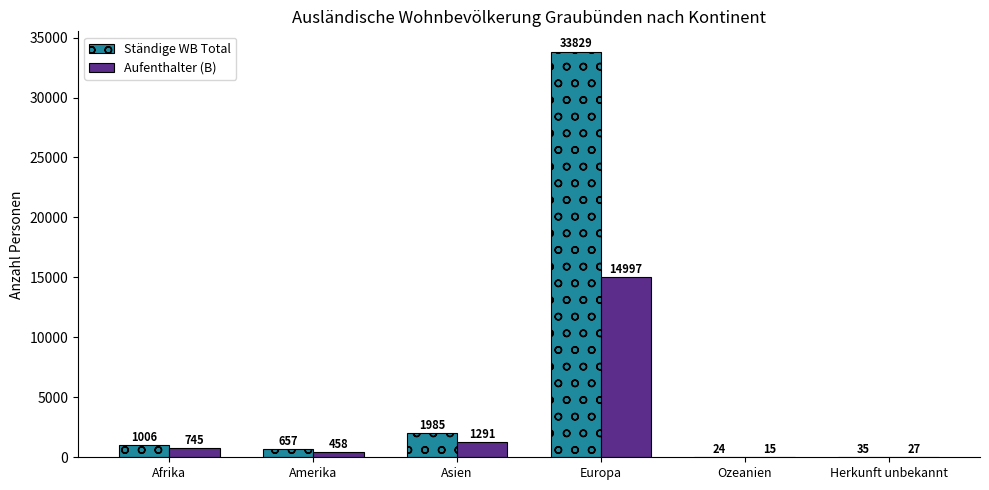

Which category has the highest value in the Ständige WB Total series?

Europa